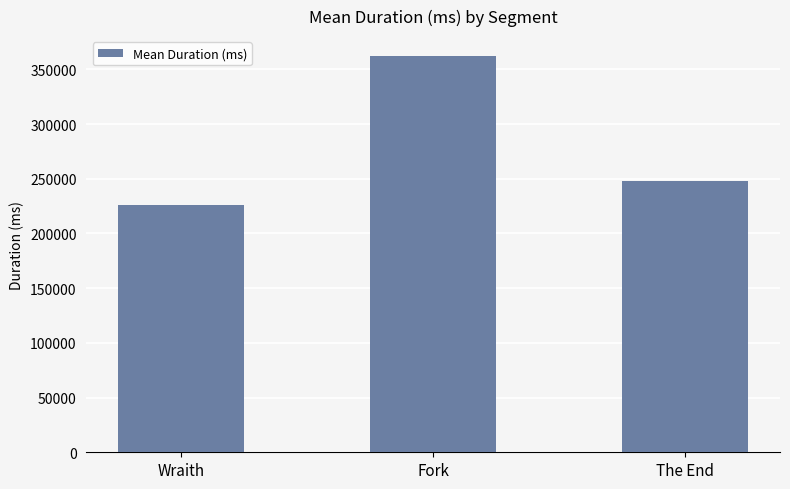

What is the change in value from Wraith to Fork?

+135888.7